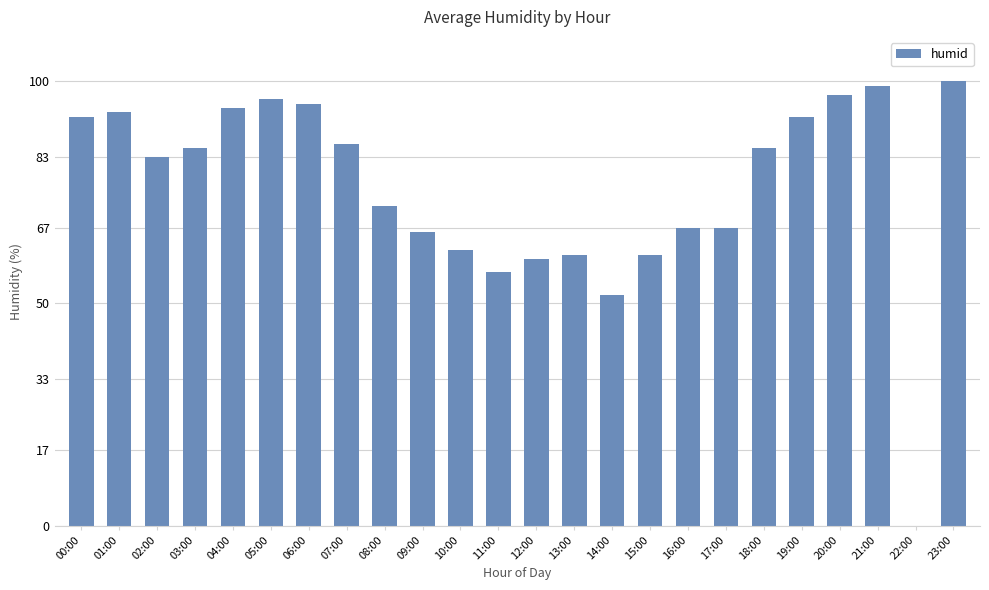

Reading right to left, transcribe all the data shown in this chart.

100	0	99	97	92	85	67	67	61	52	61	60	57	62	66	72	86	95	96	94	85	83	93	92